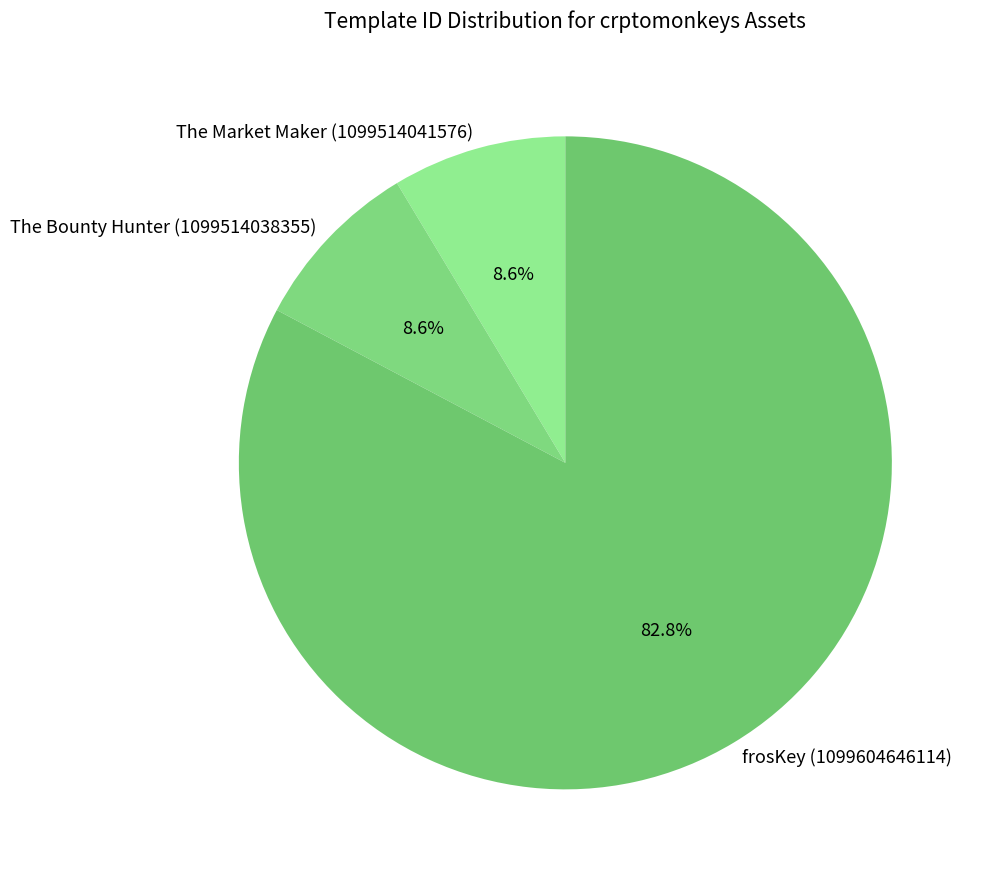

To the nearest percent, what portion does The Market Maker (1099514041576) represent?

9%